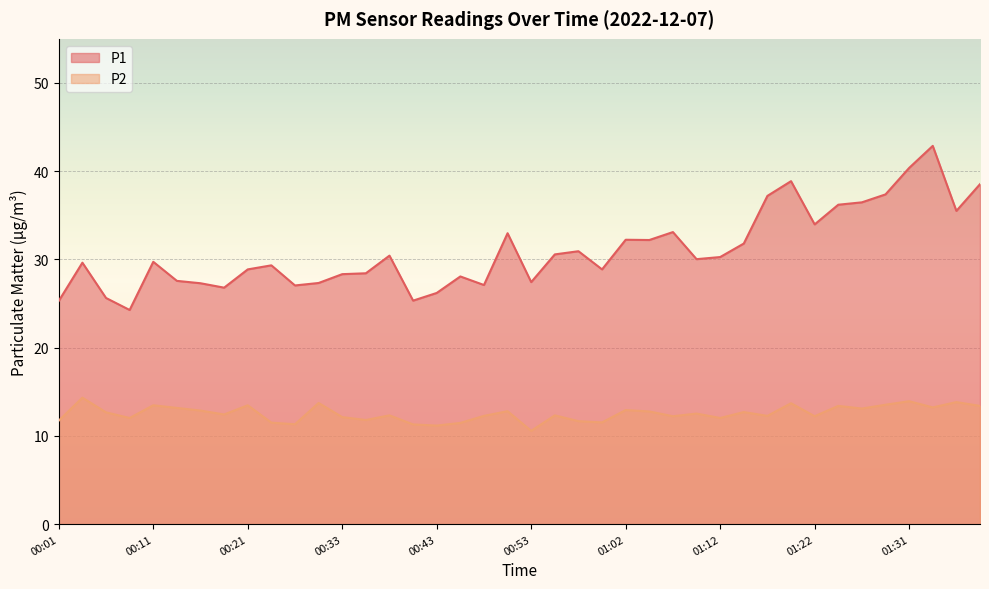

What is the label of the 38th point from the right?

00:06